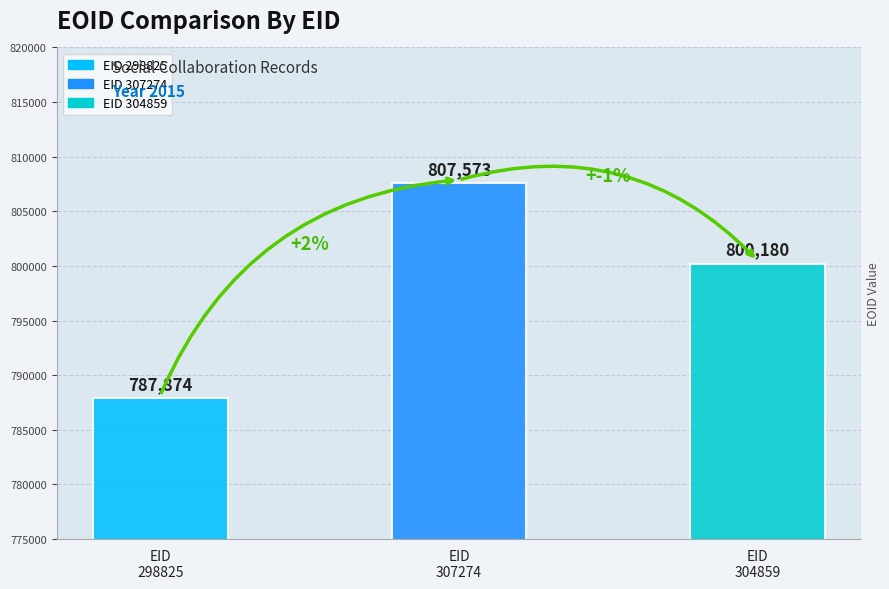

The value at 304859 is 800180. True or false?

True